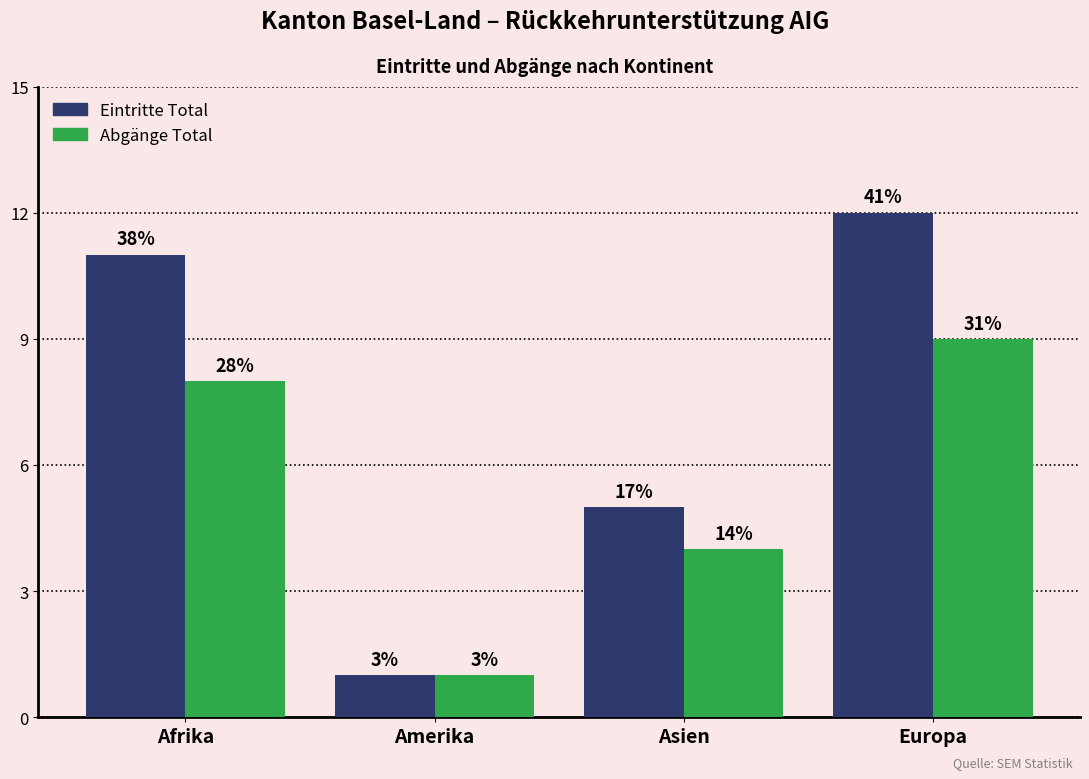

At which category is the sum across all series the highest?

Europa